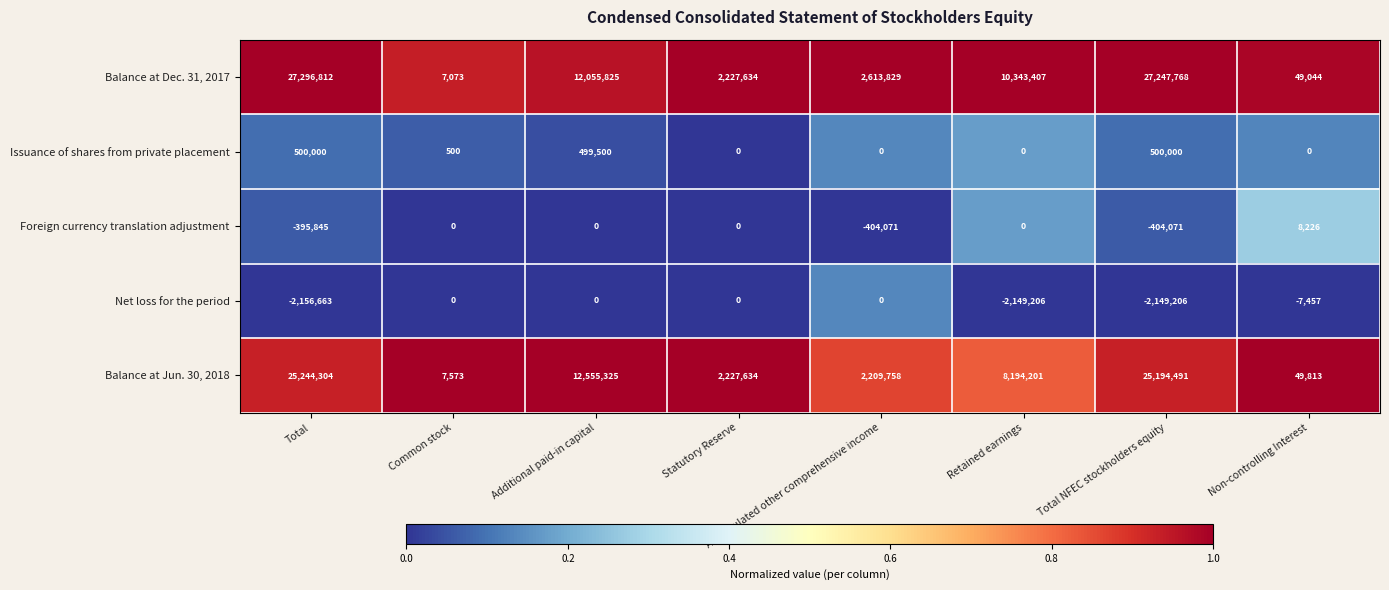

Where is Balance at Dec. 31, 2017 nearest to the value 13651942?

Additional paid-in capital